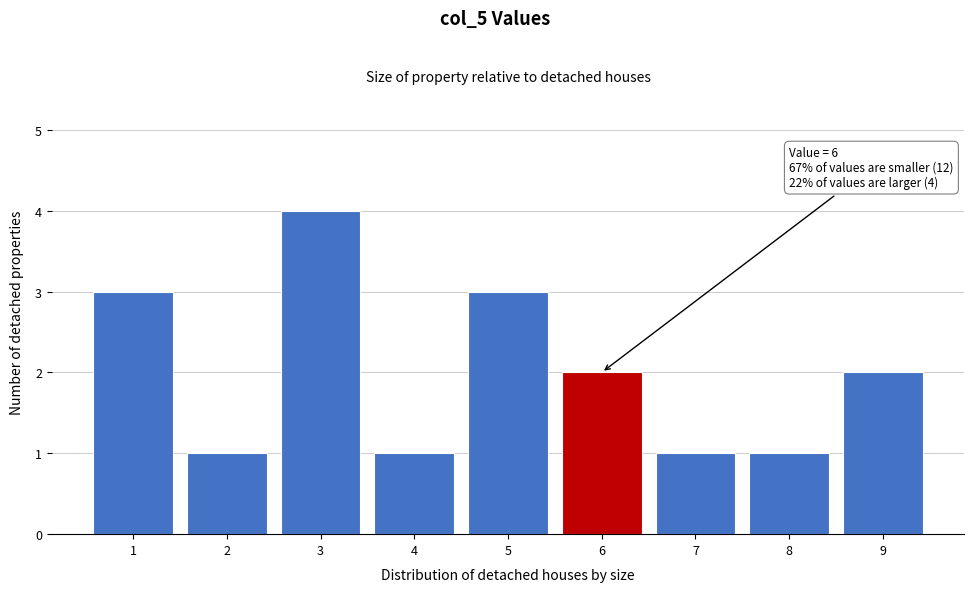

Over which range of the x-axis is the bar tallest?

2.5 to 3.5